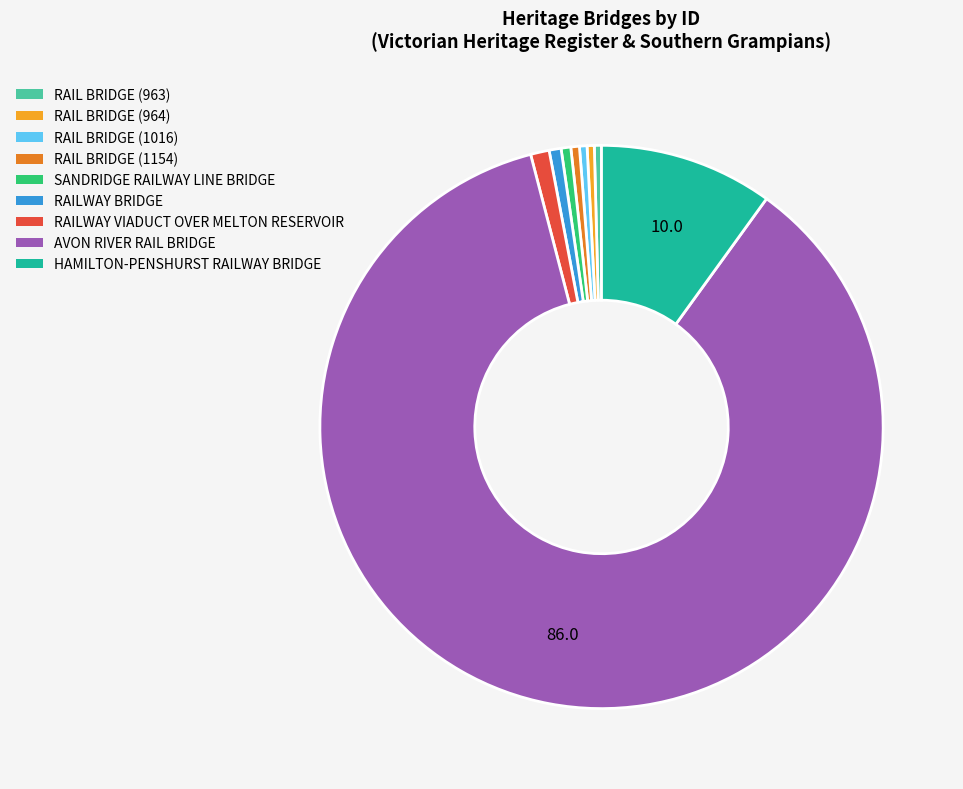

Is there a majority slice in this chart?

Yes